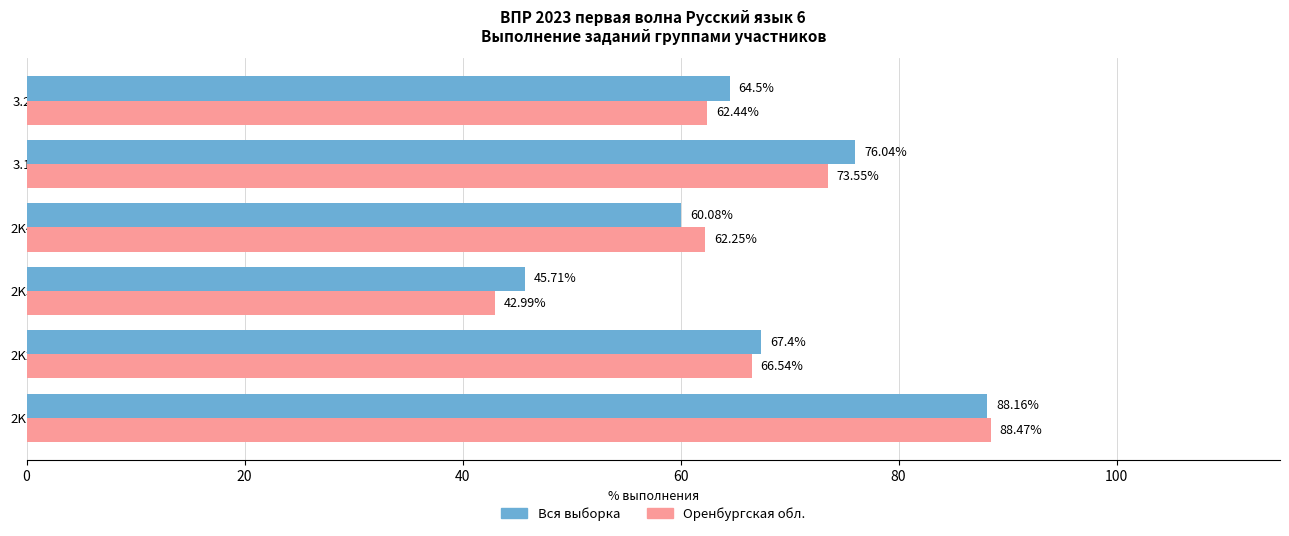

Is the value of Вся выборка at 3.1 greater than the value of Оренбургская обл. at 2K4?

Yes